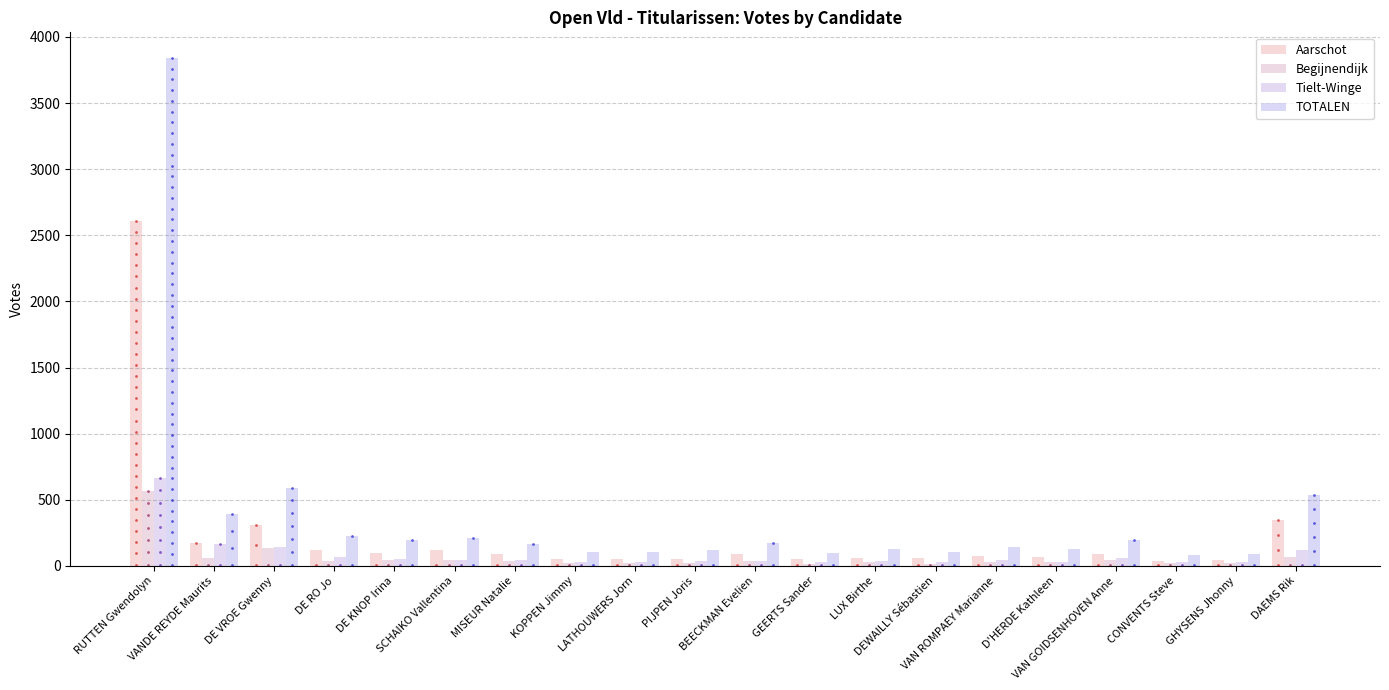

Which series has the largest total across all categories?

TOTALEN